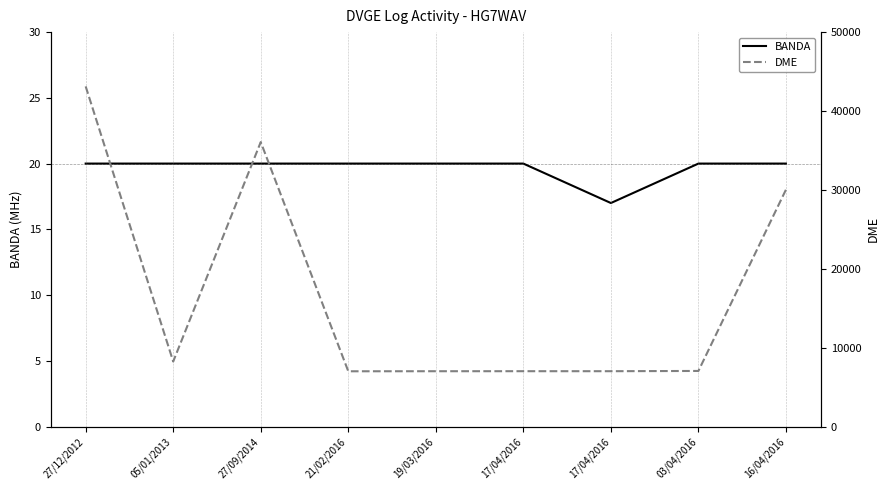

How many lines are shown in the chart?

2